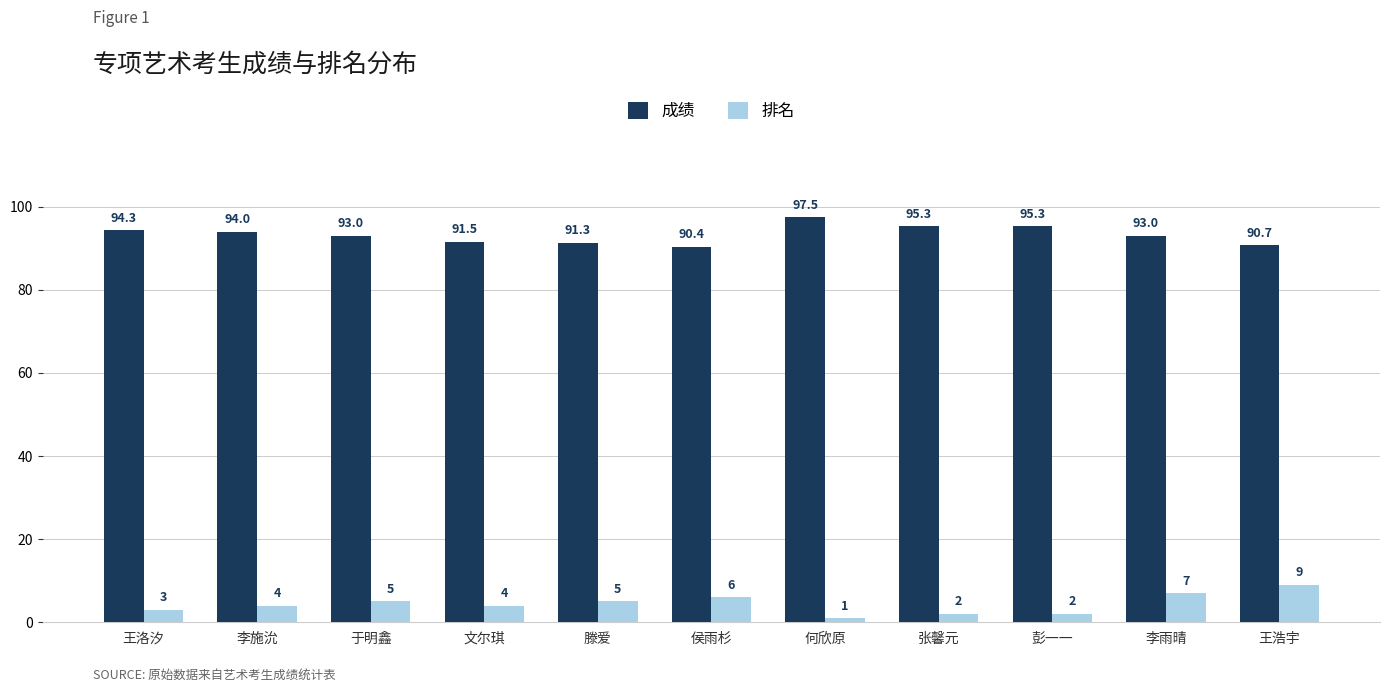

Is it true that 成绩 equals 157.5 at 何欣原?

False